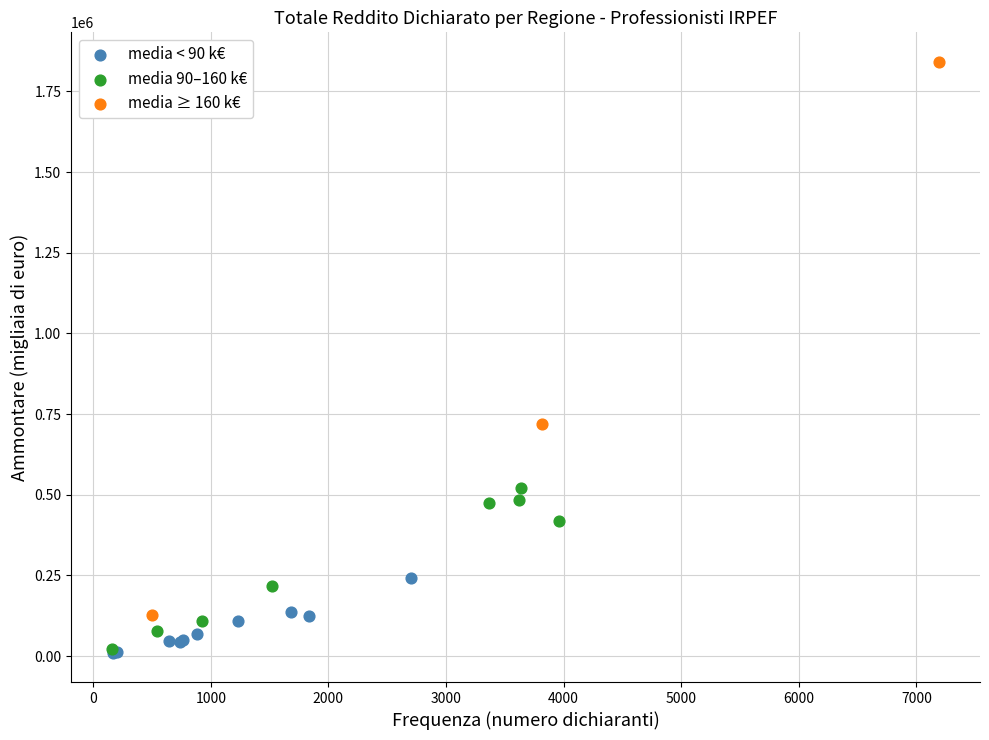

Which series reaches the maximum Y coordinate?

media ≥ 160 k€